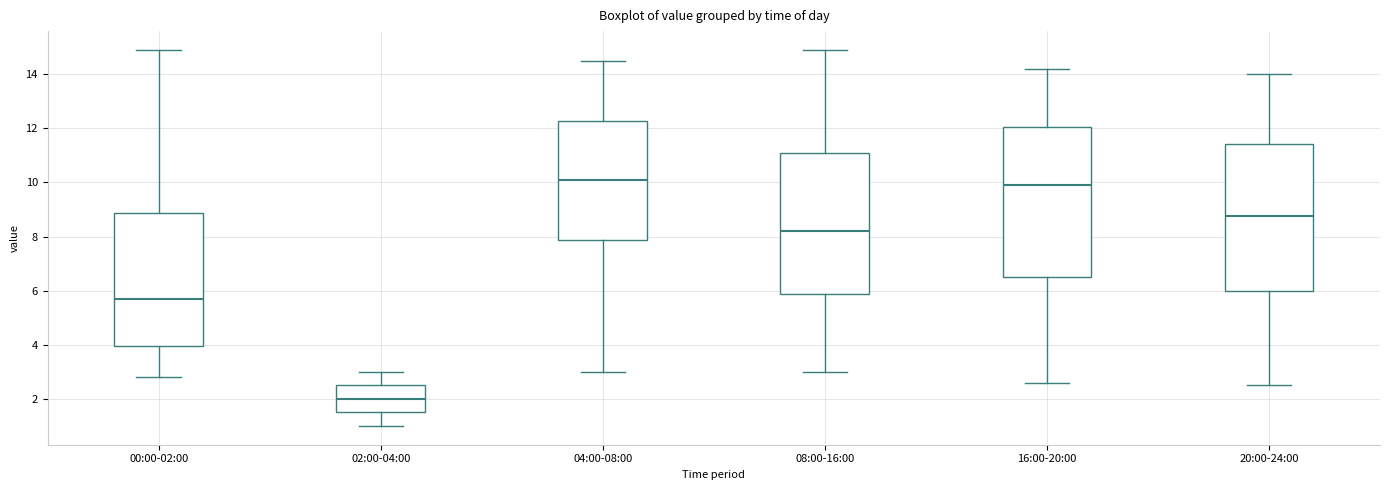

Reading left to right, read every box against the y-axis: the position of its median line, the range the box covers, and the ends of its whiskers. The values are not printed on the chart, so give them approximately, as read against the axis.

00:00-02:00: median 5.8, box 4.0 to 8.8, whiskers 2.8 to 15.0
02:00-04:00: median 2.0, box 1.6 to 2.6, whiskers 1.0 to 3.0
04:00-08:00: median 10.2, box 7.8 to 12.2, whiskers 3.0 to 14.6
08:00-16:00: median 8.2, box 5.8 to 11.2, whiskers 3.0 to 15.0
16:00-20:00: median 10.0, box 6.6 to 12.0, whiskers 2.6 to 14.2
20:00-24:00: median 8.8, box 6.0 to 11.4, whiskers 2.6 to 14.0